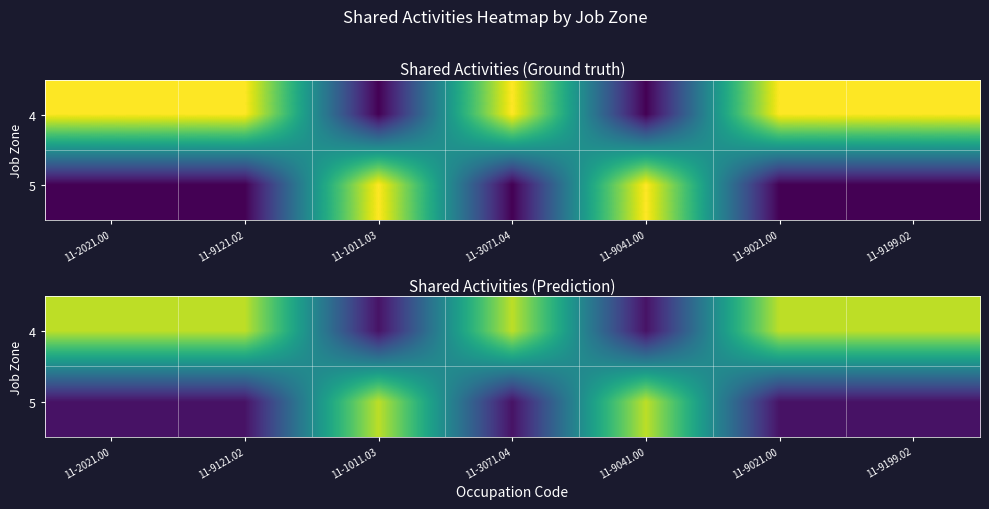

Between 11-9199.02 and 11-9021.00, which is larger?

11-9199.02